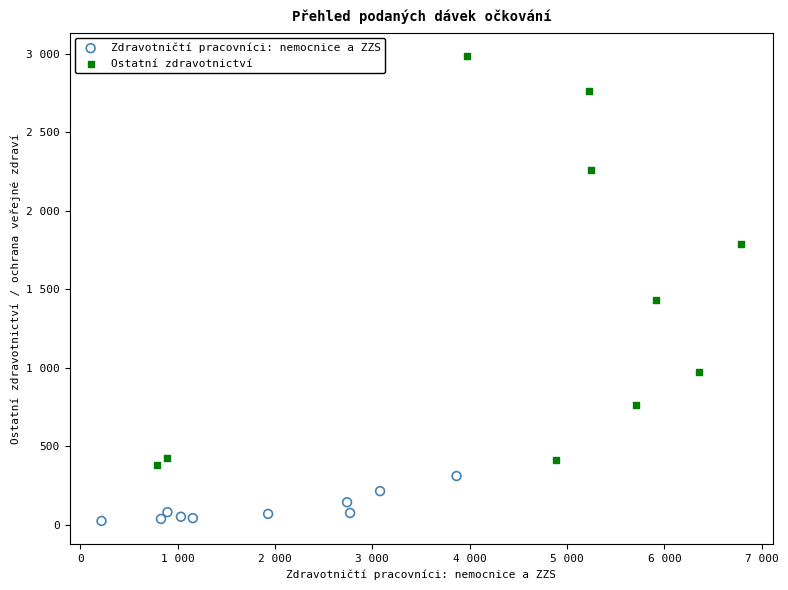

Which series has the largest Y range (max minus min)?

Ostatní zdravotnictví